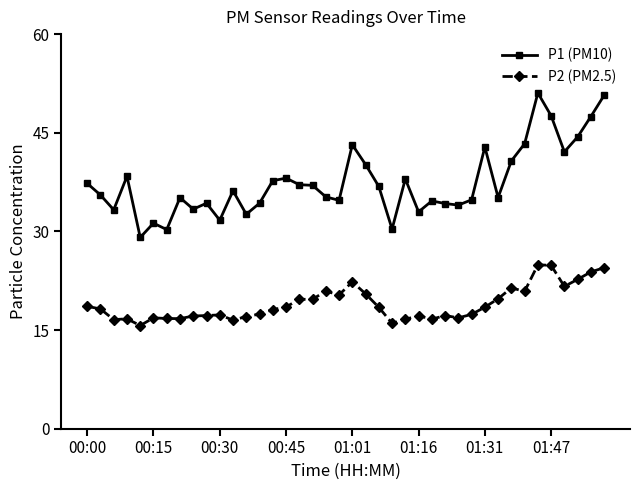

List the series in order of their peak value, lowest first.

P2 (PM2.5), P1 (PM10)